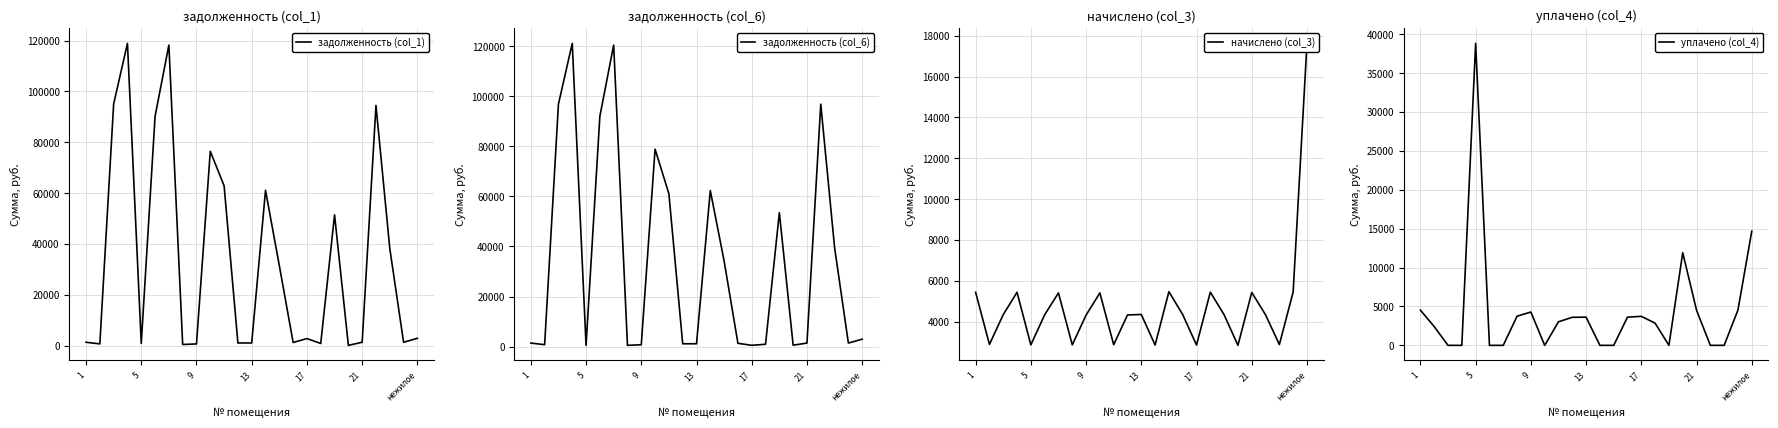

What is the highest value of the уплачено (col_4) series?

38843.6